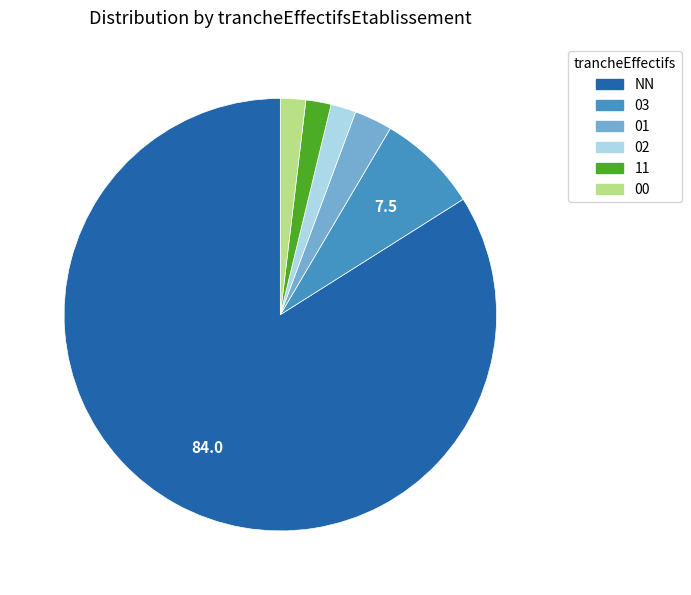

Count the number of slices in the pie.

6